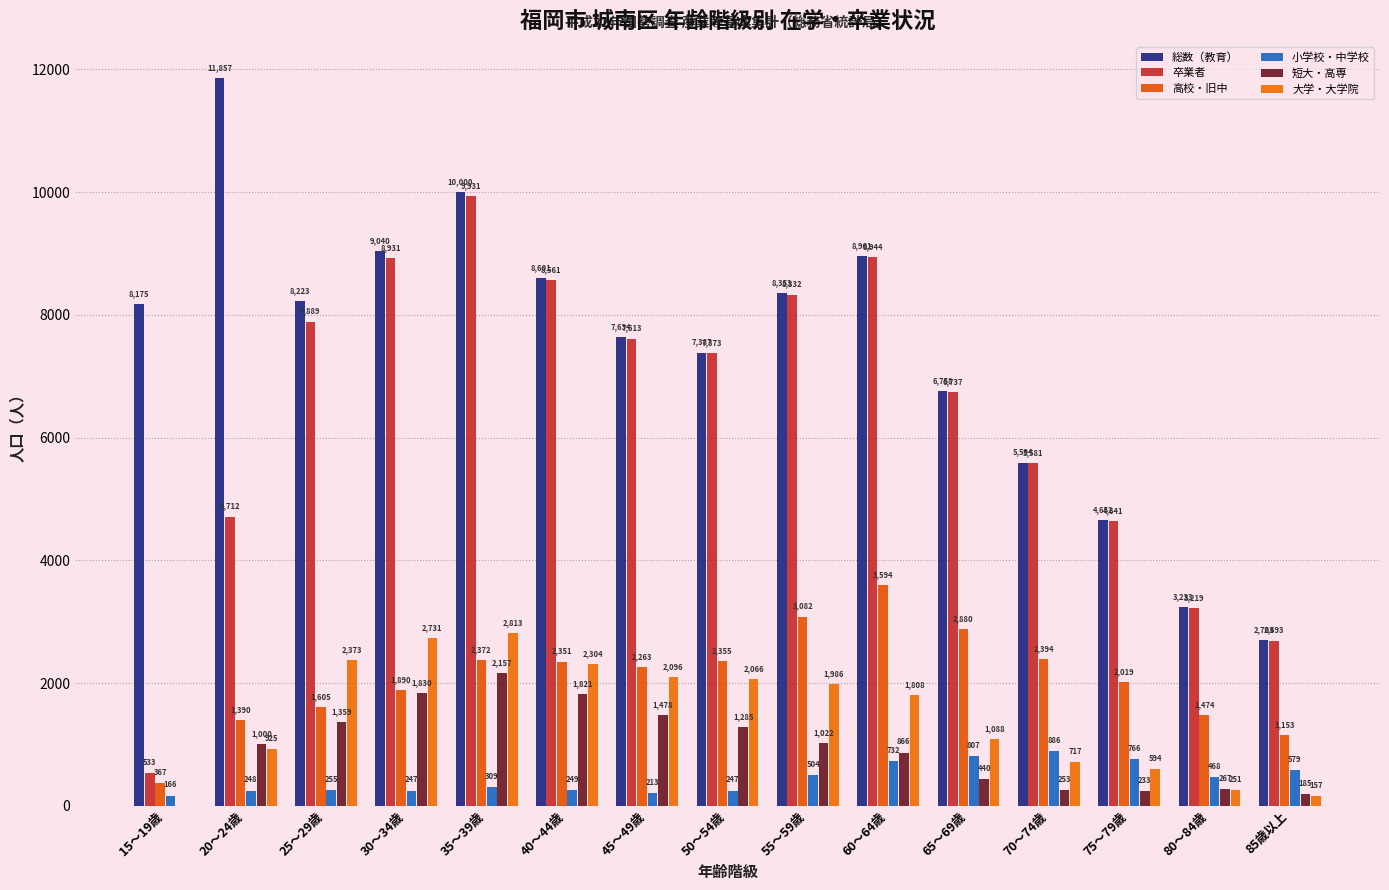

The value of 卒業者 at 30～34歳 is 12412. True or false?

False